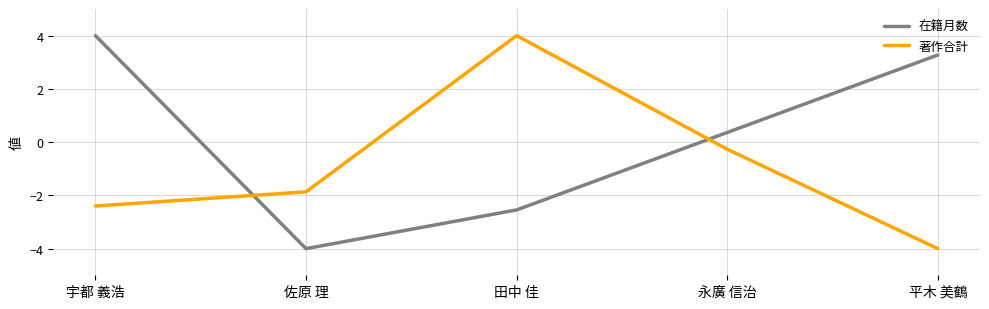

Reading right to left, list all the values displayed in this chart.

在籍月数: 平木 美鶴=3.3	永廣 信治=0.4	田中 佳=-2.5	佐原 理=-4.0	宇都 義浩=4.0
著作合計: 平木 美鶴=-4.0	永廣 信治=-0.3	田中 佳=4.0	佐原 理=-1.9	宇都 義浩=-2.4